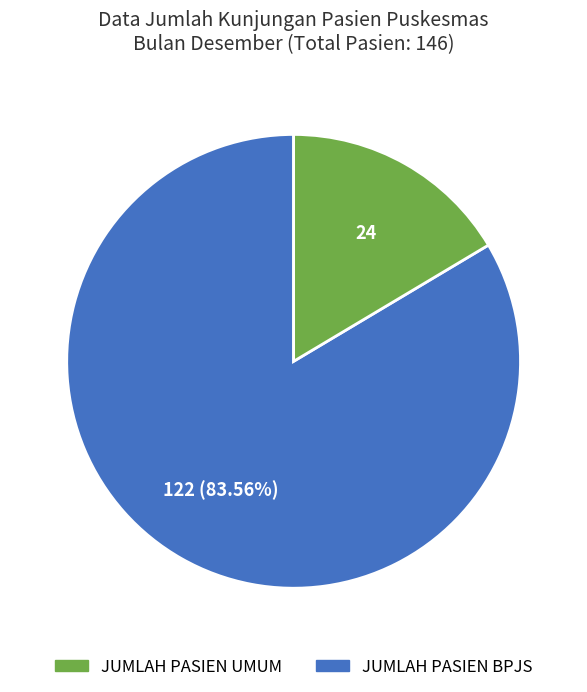

Count the number of slices in the pie.

2